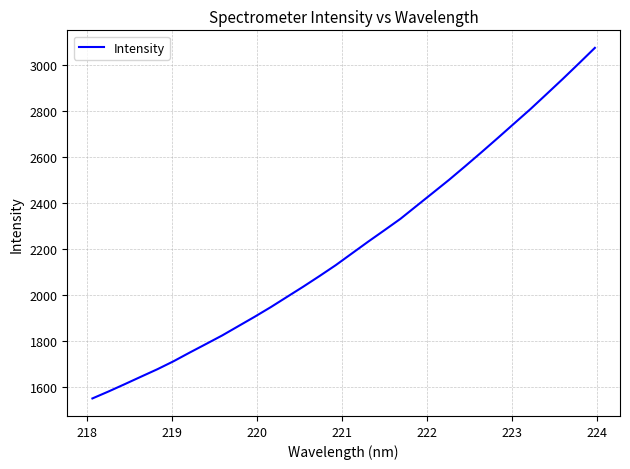

What is the difference between the maximum and minimum values?

1521.2